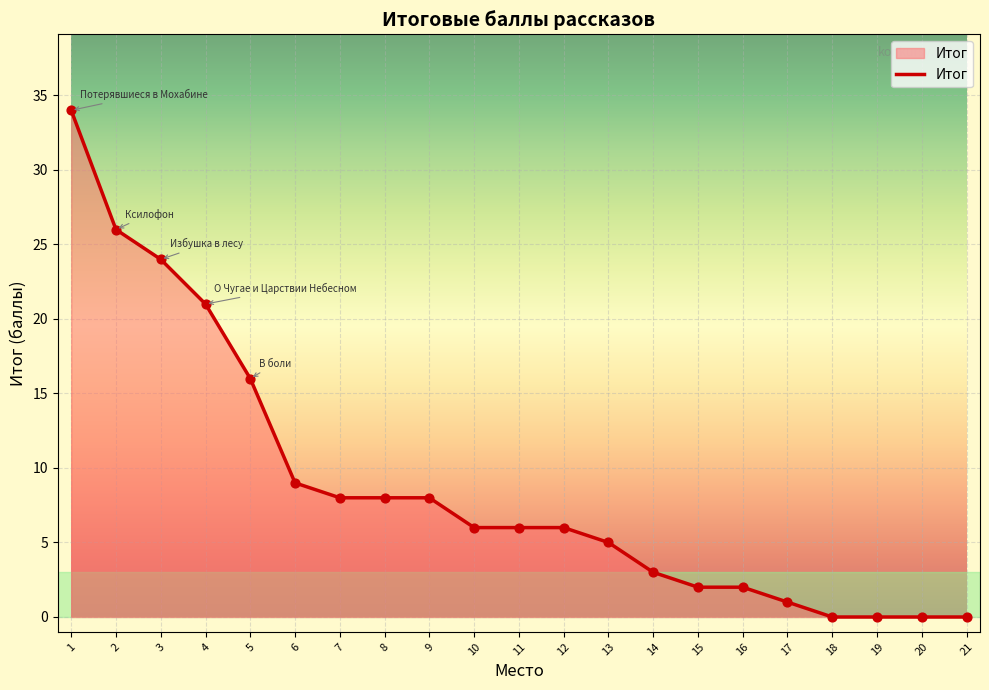

Which has a higher value, 19 or 10?

10